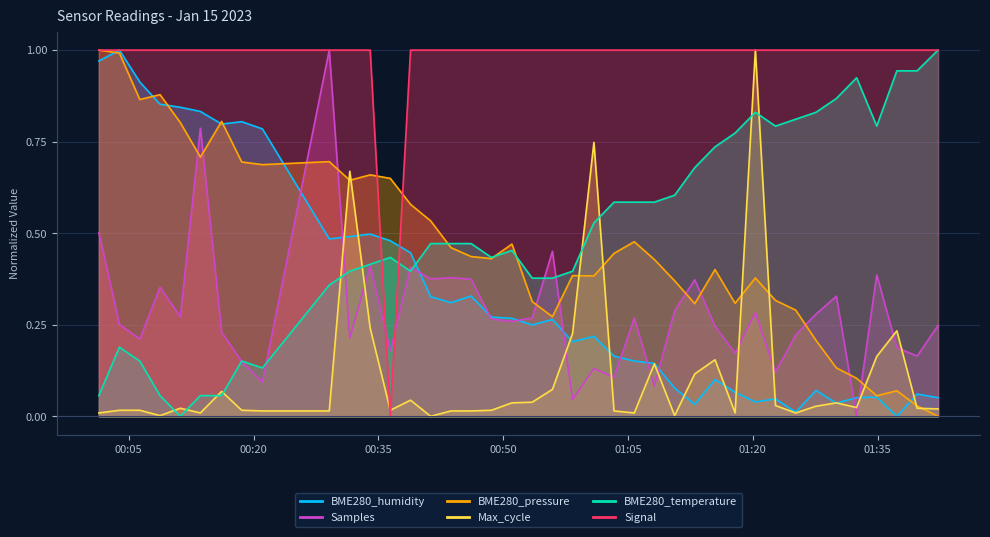

True or false: Signal and BME280_humidity intersect in this chart.

True